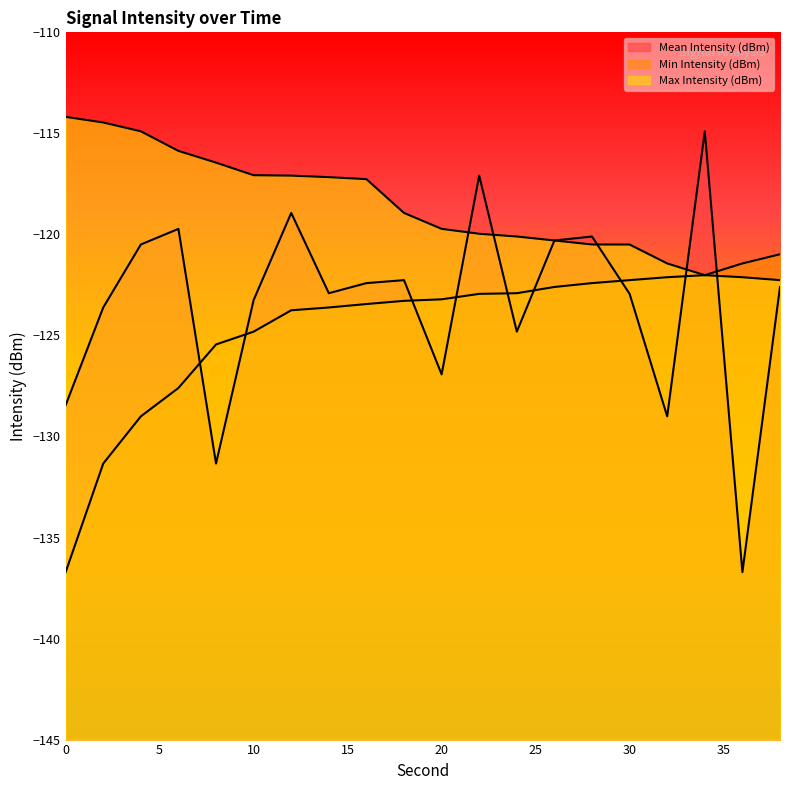

What is the total value across all series at 26?

-363.2